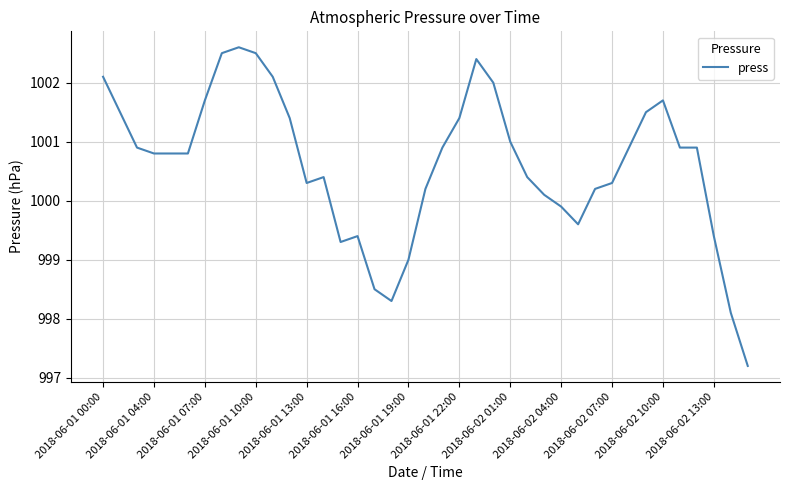

True or false: there are more than 1 points higher than both neighbors.

True